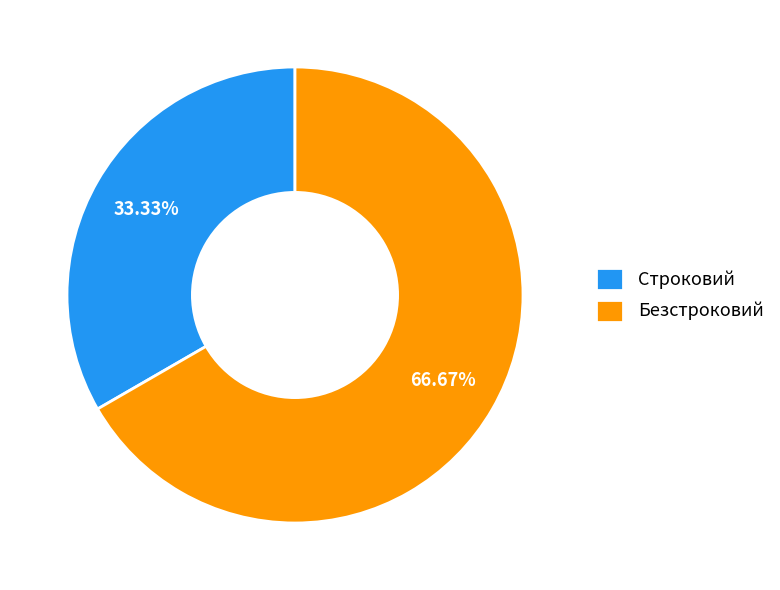

To the nearest percent, what is the difference between the largest and smallest slice percentages?

33%